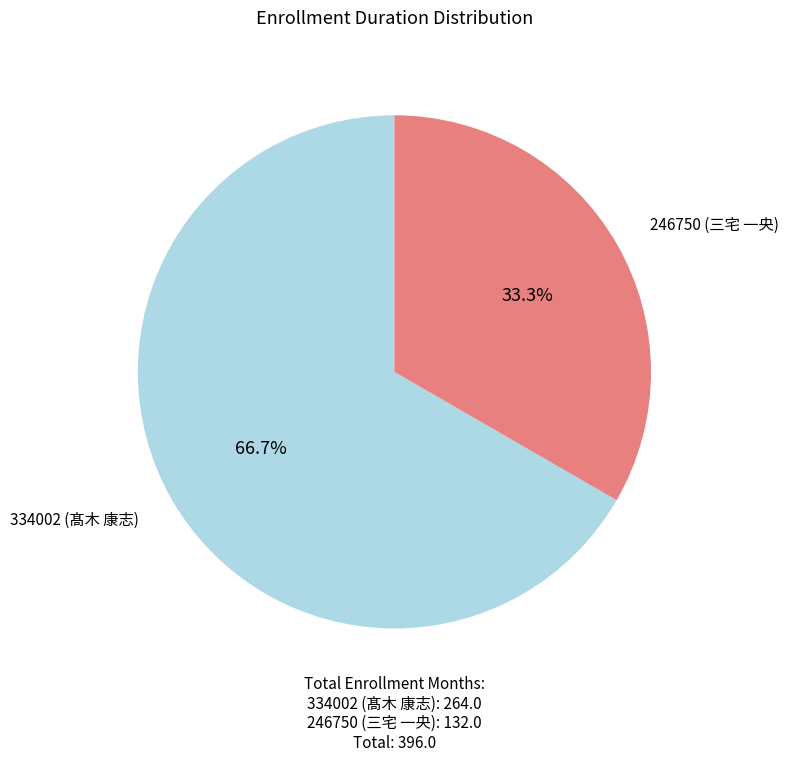

Is there any slice that represents more than half of the pie?

Yes